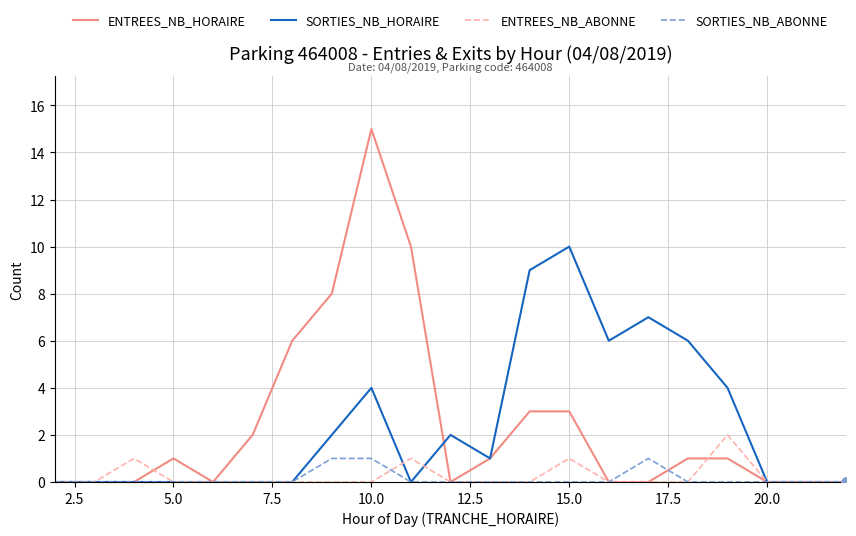

Which series has the largest range (max minus min)?

ENTREES_NB_HORAIRE